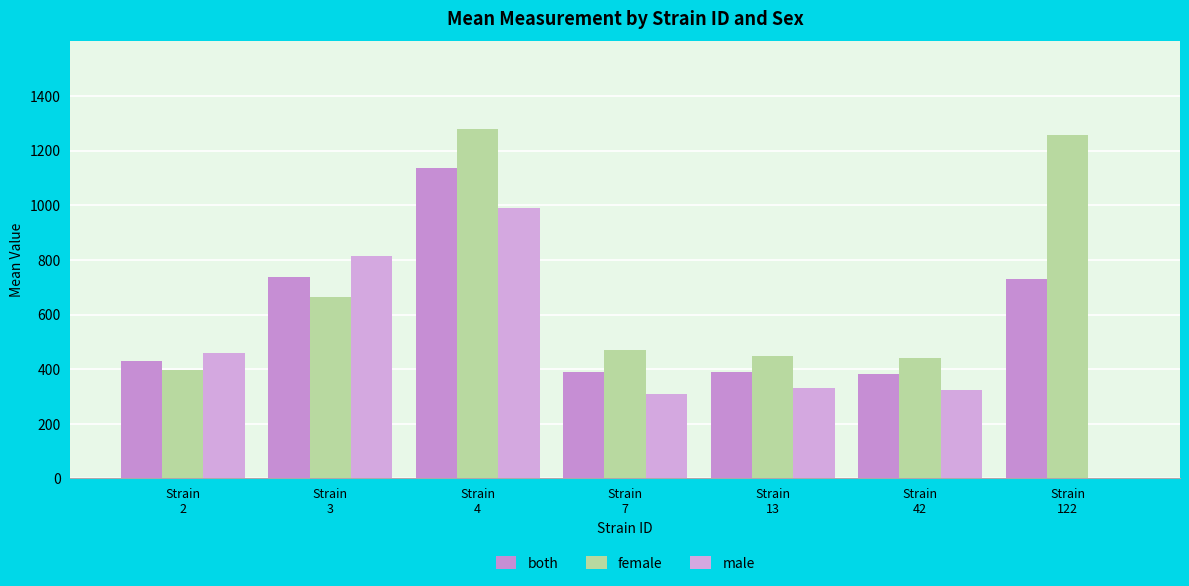

Reading right to left, list all the values displayed in this chart.

both: Strain
122=731.7	Strain
42=381.3	Strain
13=390.9	Strain
7=388.6	Strain
4=1135.3	Strain
3=739.0	Strain
2=428.0
female: Strain
122=1256.8	Strain
42=439.1	Strain
13=449.1	Strain
7=468.5	Strain
4=1279.8	Strain
3=662.5	Strain
2=397.8
male: Strain
122=0.0	Strain
42=323.6	Strain
13=332.8	Strain
7=308.6	Strain
4=990.8	Strain
3=815.4	Strain
2=458.2